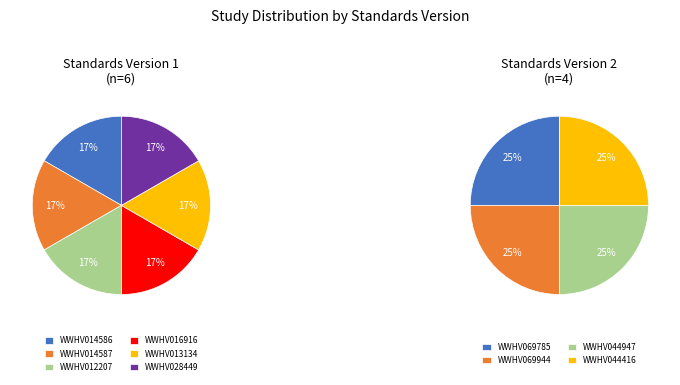

Is WWHV044416 the majority of the pie?

No